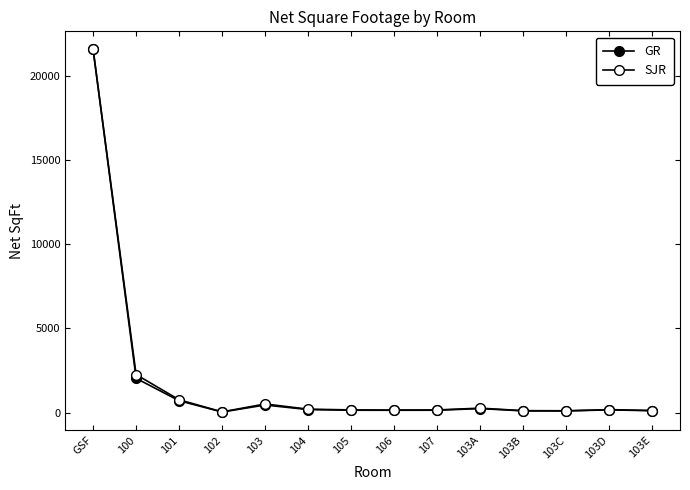

Count the number of categories in the chart.

14